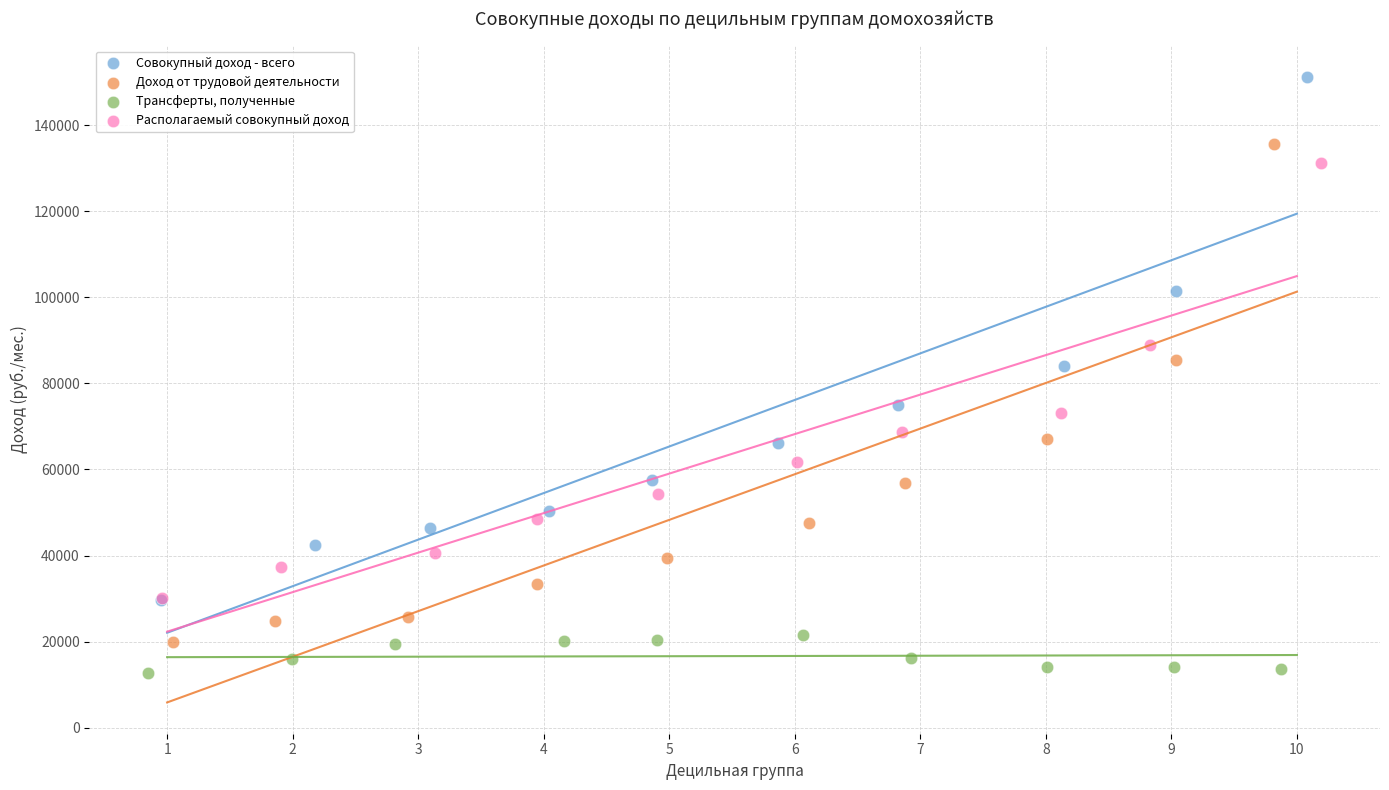

Which series reaches the minimum Y coordinate?

Трансферты, полученные